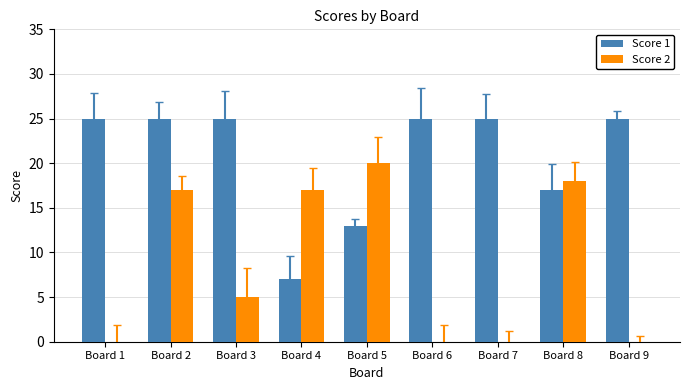

What is the difference between the Score 1 values at Board 4 and Board 5?

6